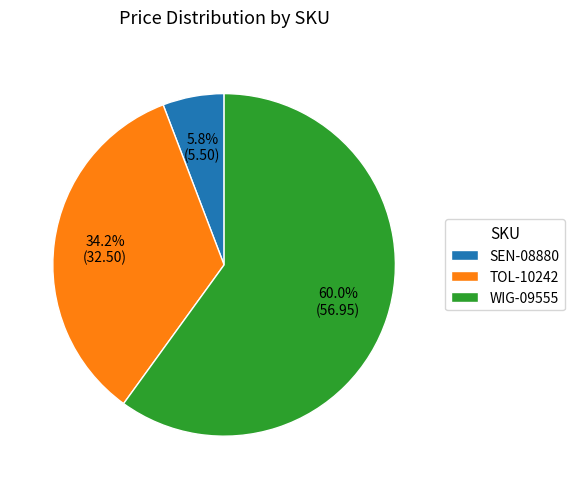

True or false: TOL-10242 accounts for 34% of the total.

True